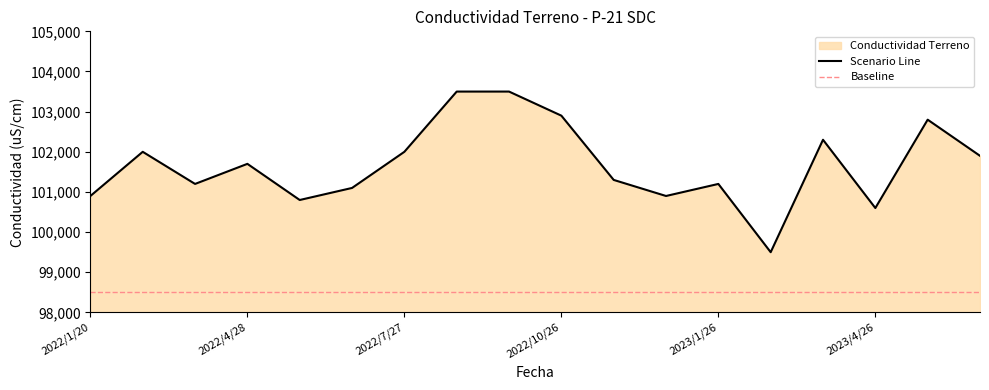

What is the change in value from 2022/1/20 to 2022/5/25?

-100